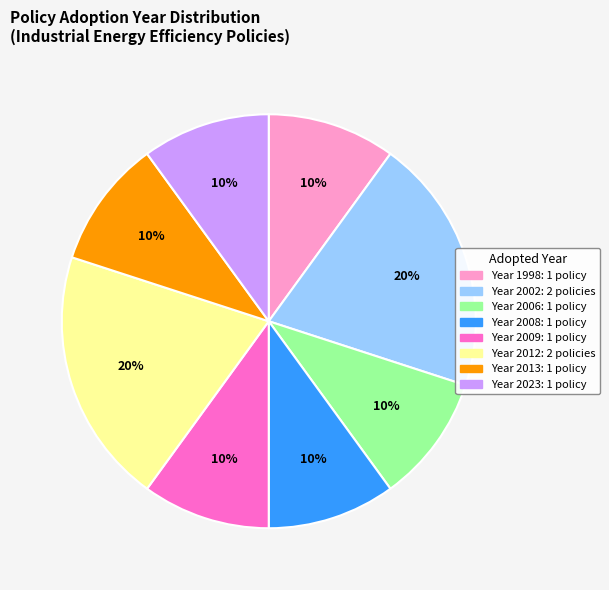

To the nearest percent, what is the average slice percentage?

12%